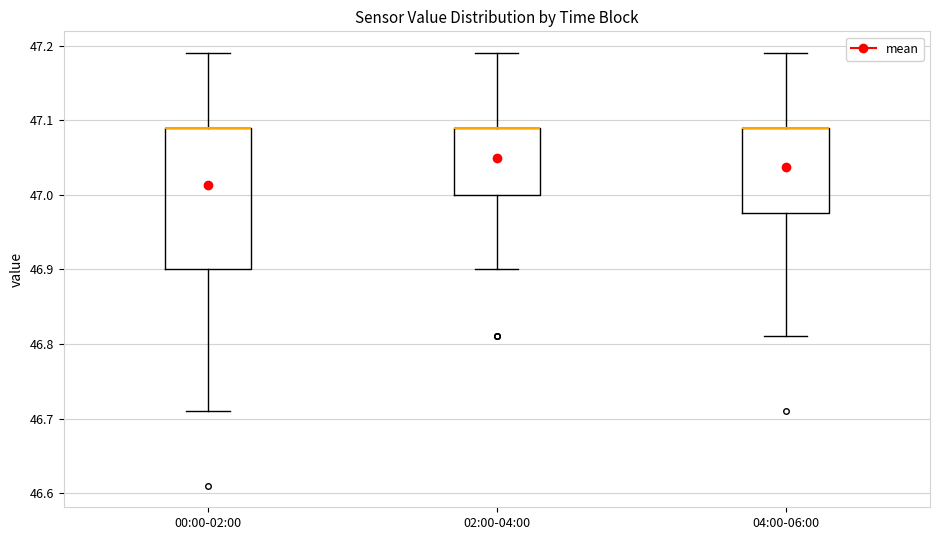

Reading left to right, read every box against the y-axis: the position of its median line, the range the box covers, and the ends of its whiskers. The values are not printed on the chart, so give them approximately, as read against the axis.

00:00-02:00: median 47.09 (drawn on the box's upper edge), box 46.90 to 47.09, whiskers 46.71 to 47.19
02:00-04:00: median 47.09 (drawn on the box's upper edge), box 47.00 to 47.09, whiskers 46.90 to 47.19
04:00-06:00: median 47.09 (drawn on the box's upper edge), box 46.98 to 47.09, whiskers 46.81 to 47.19